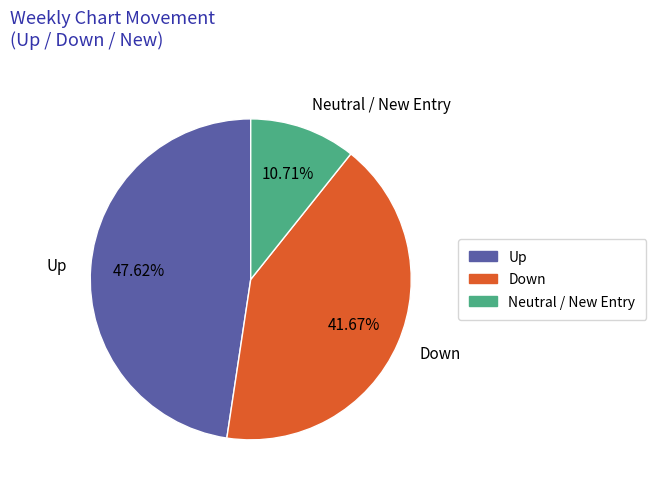

How many segments does this pie chart have?

3